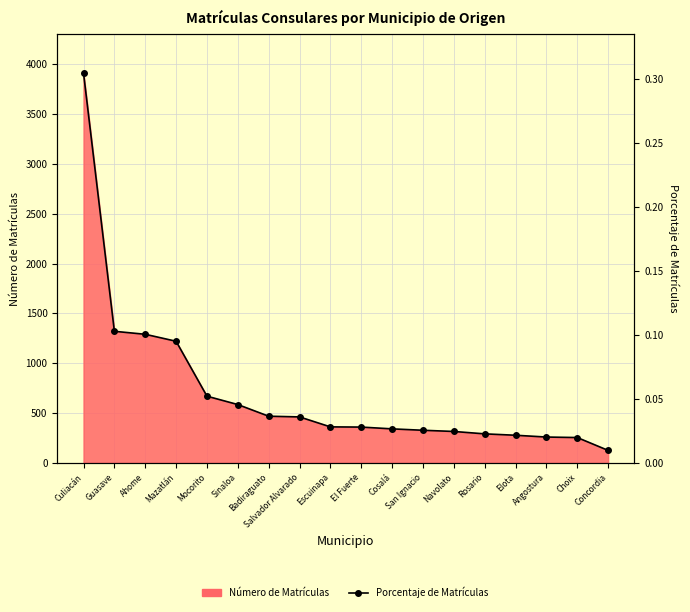

Which category has the lowest value across all series?

Concordia